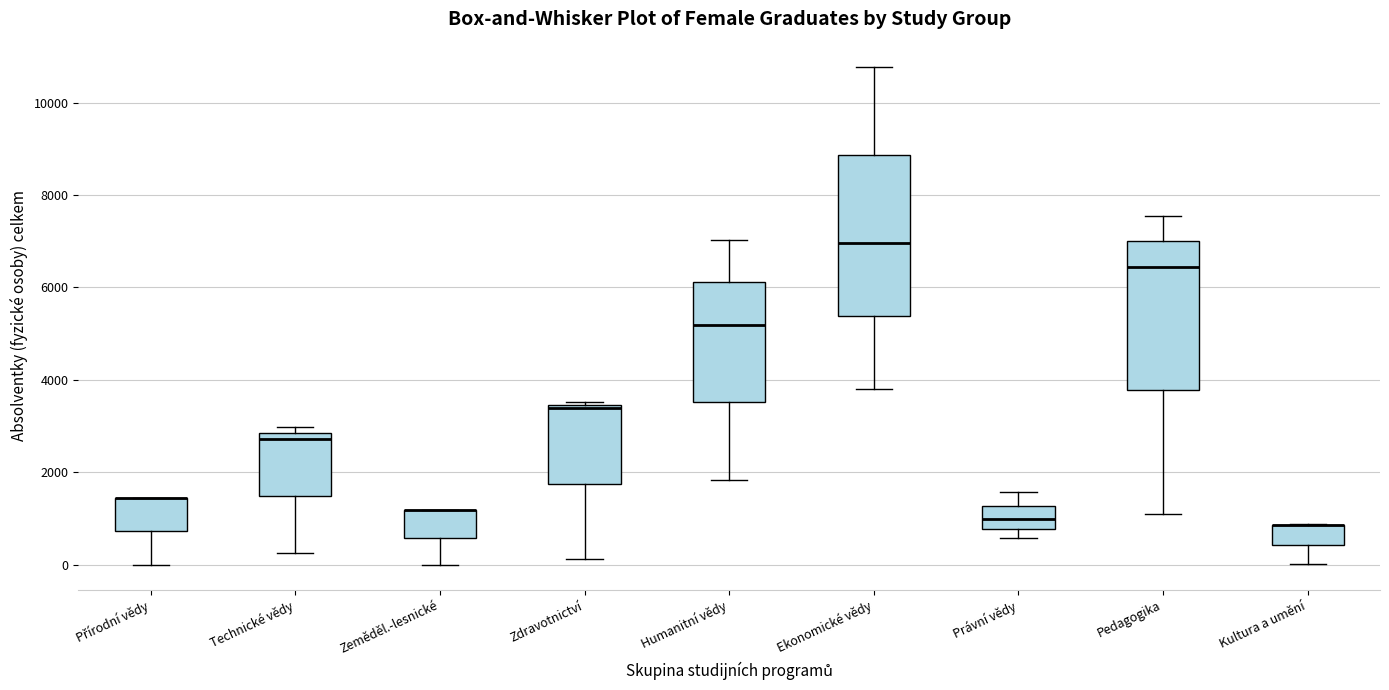

Reading left to right, read every box against the y-axis: the position of its median line, the range the box covers, and the ends of its whiskers. The values are not printed on the chart, so give them approximately, as read against the axis.

Přírodní vědy: median 1400 (drawn on the box's upper edge), box 800 to 1400, whiskers 0 to 1400
Technické vědy: median 2800 (just below the box's upper edge), box 1400 to 2800, whiskers 200 to 3000
Zeměděl.-lesnické: median 1200 (drawn on the box's upper edge), box 600 to 1200, whiskers 0 to 1200
Zdravotnictví: median 3400 (just below the box's upper edge), box 1800 to 3400, whiskers 200 to 3600
Humanitní vědy: median 5200, box 3600 to 6200, whiskers 1800 to 7000
Ekonomické vědy: median 7000, box 5400 to 8800, whiskers 3800 to 10800
Právní vědy: median 1000, box 800 to 1200, whiskers 600 to 1600
Pedagogika: median 6400, box 3800 to 7000, whiskers 1000 to 7600
Kultura a umění: median 800 (drawn on the box's upper edge), box 400 to 800, whiskers 0 to 800